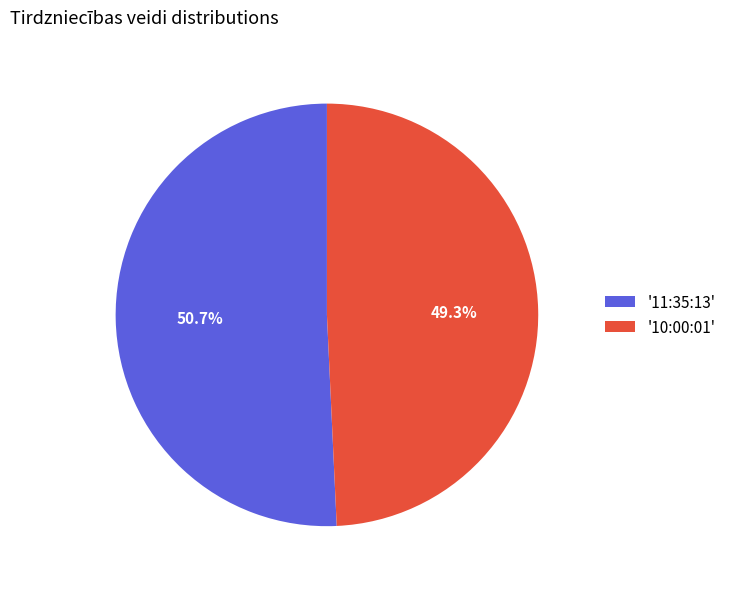

What is the smallest slice in the pie chart?

'10:00:01'